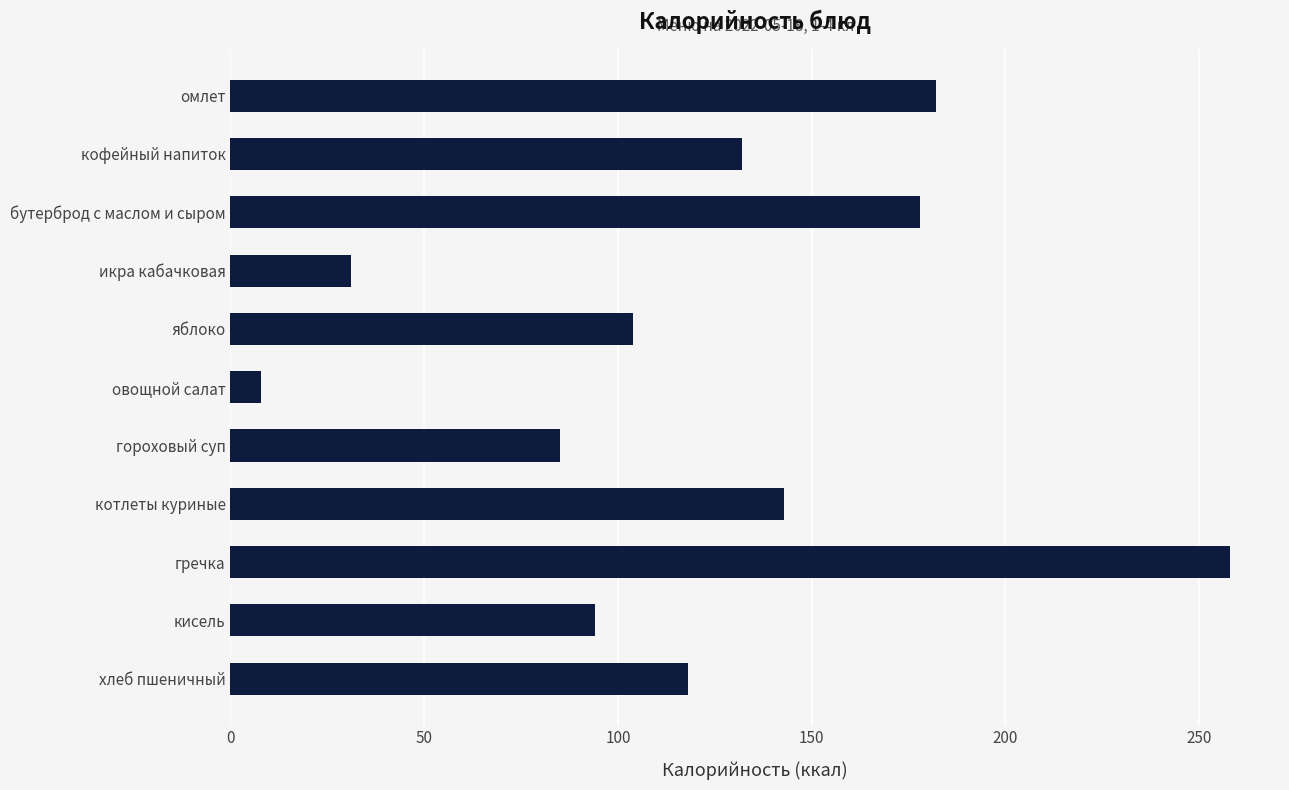

List the labels in order of value, largest first.

гречка, омлет, бутерброд с маслом и сыром, котлеты куриные, кофейный напиток, хлеб пшеничный, яблоко, кисель, гороховый суп, икра кабачковая, овощной салат